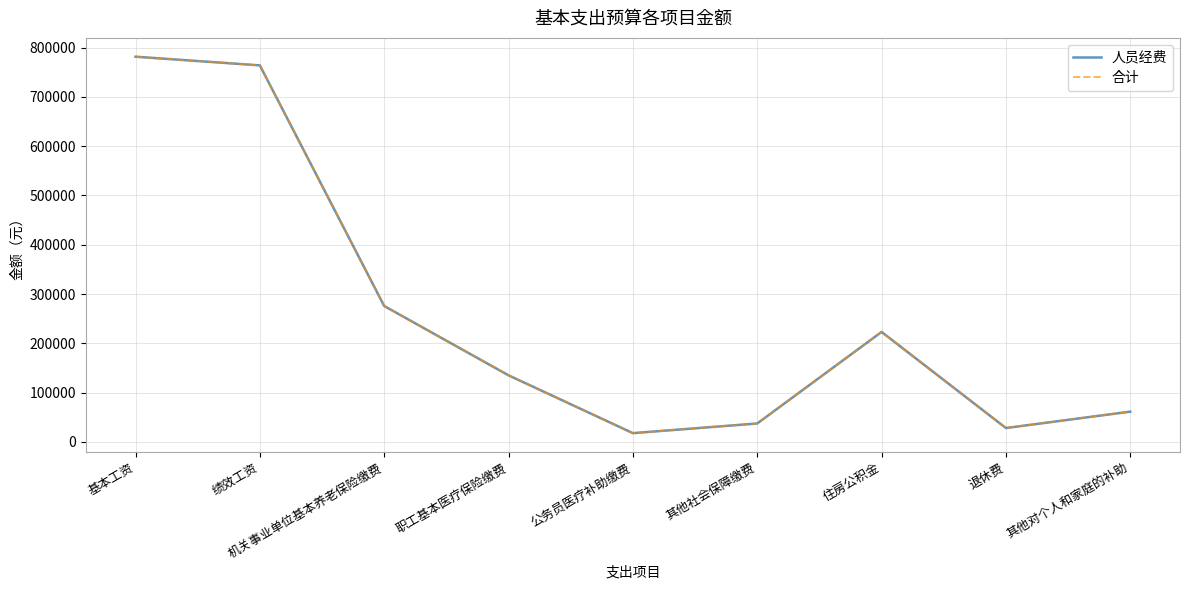

Does the chart have visible grid lines?

Yes